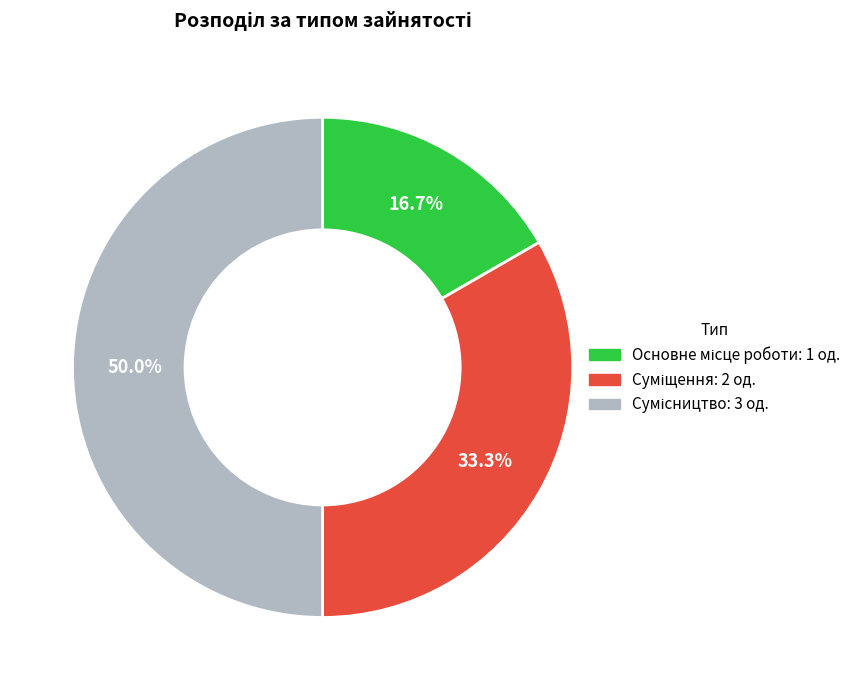

Which slice is the smallest?

Основне місце роботи